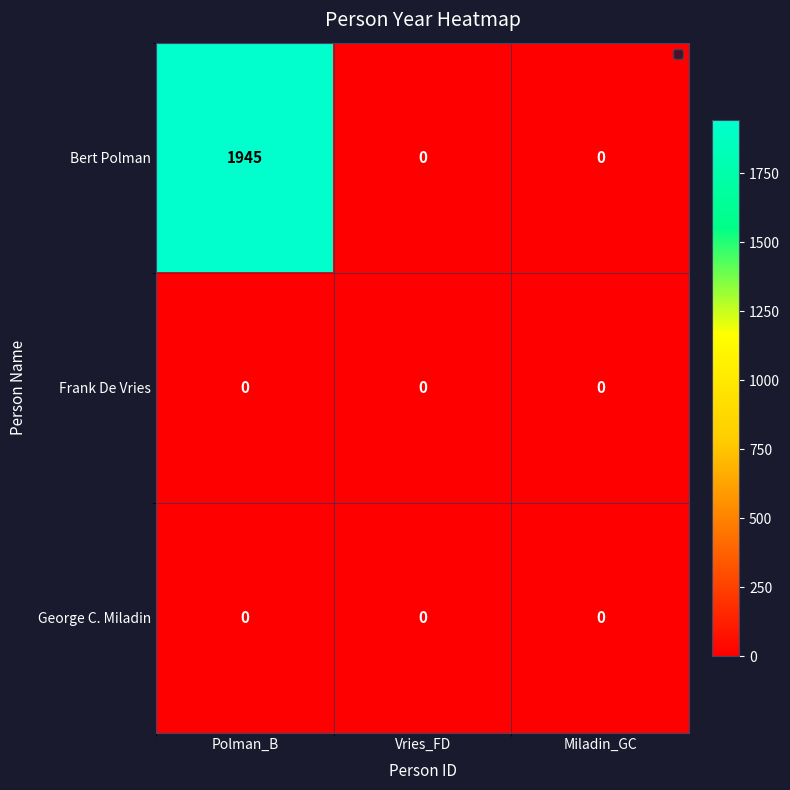

Count the Bert Polman values in the range 0 to 1945.

3